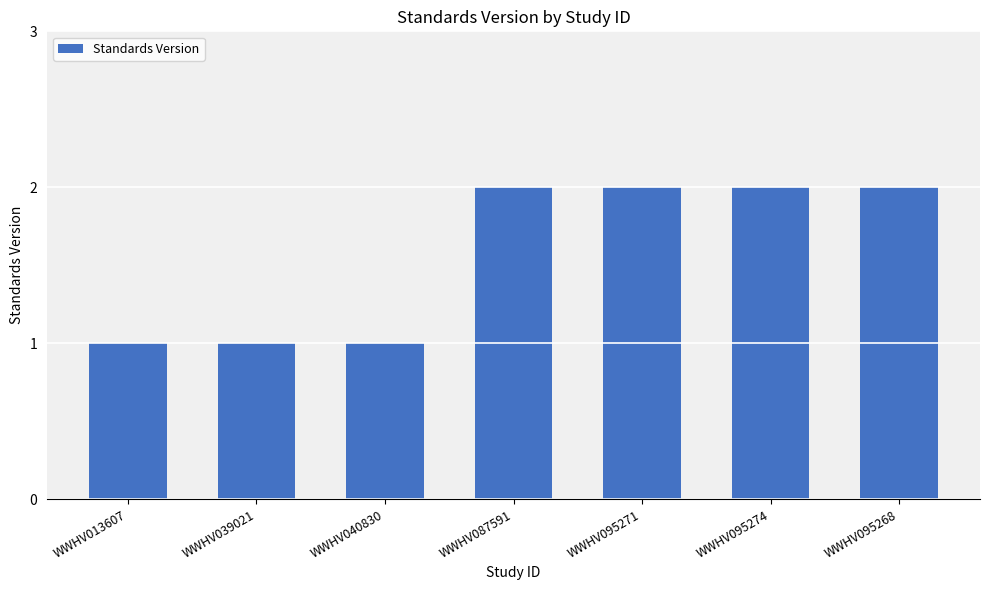

What is the value of the 7th bar from the left?

2